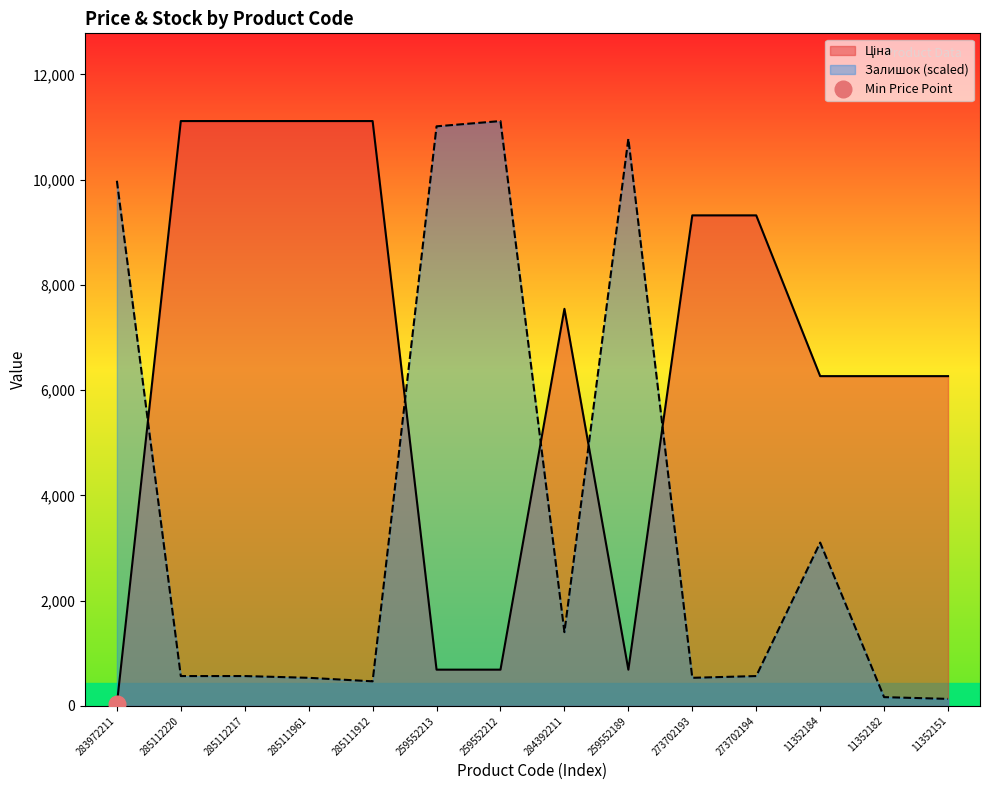

Where is the first local minimum for Ціна?

259552189